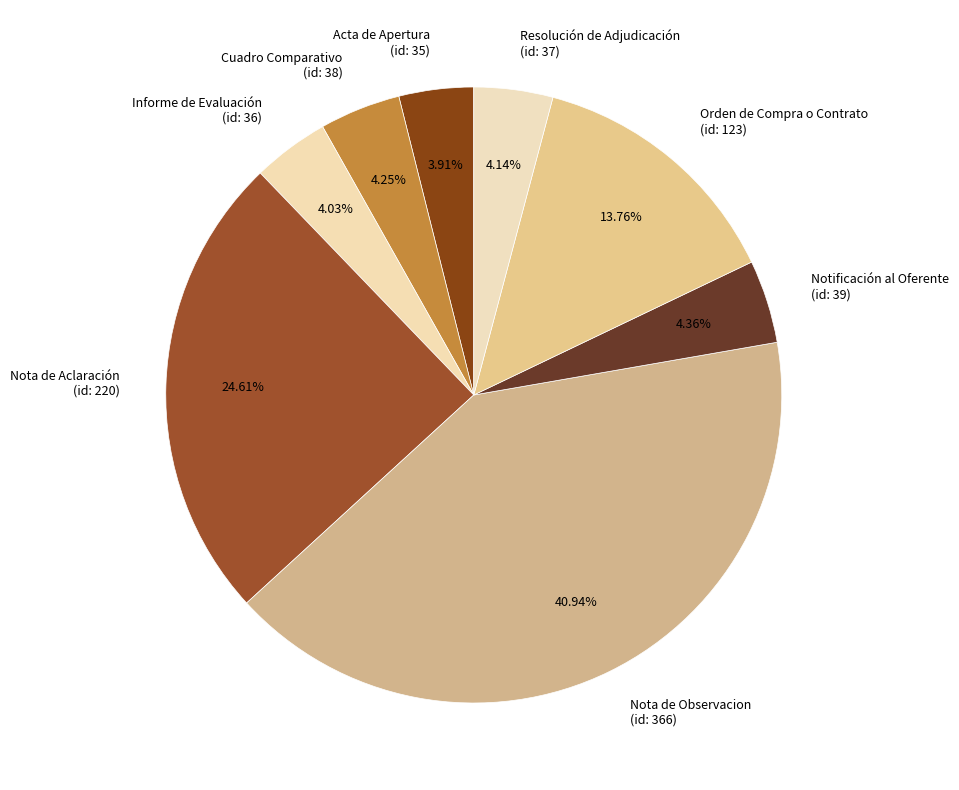

How many slices are in this pie chart?

8